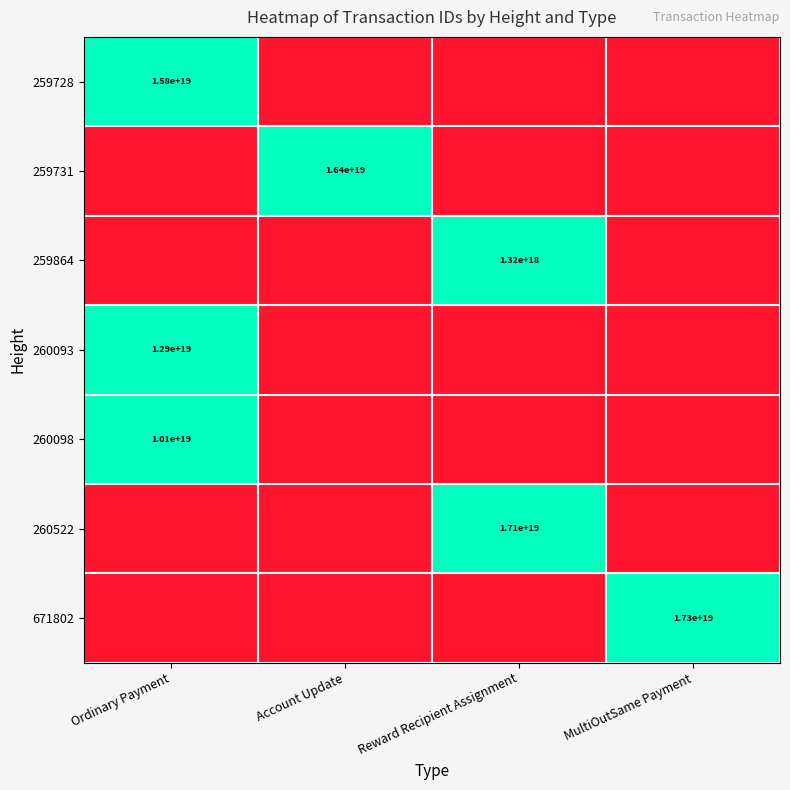

At how many categories does at least one series exceed 4695465094173565952?

4